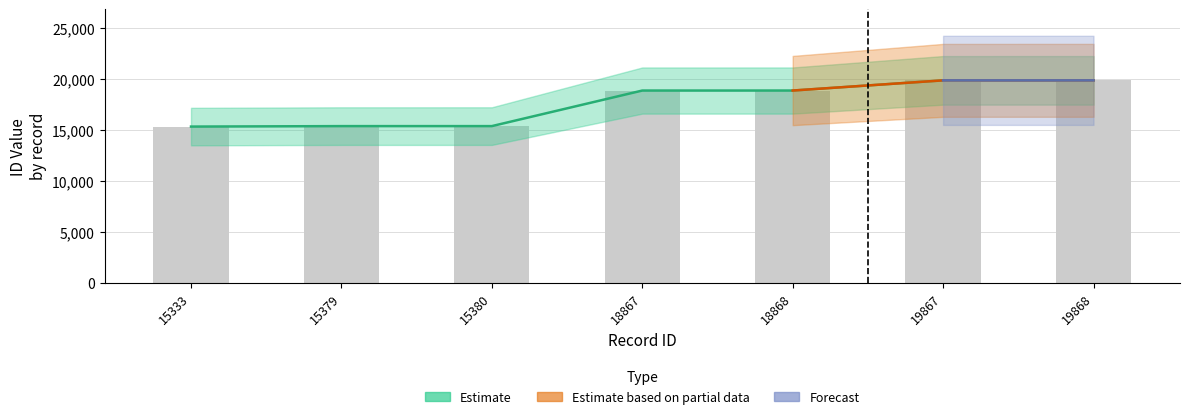

What is the difference between the maximum and second lowest values?

4489